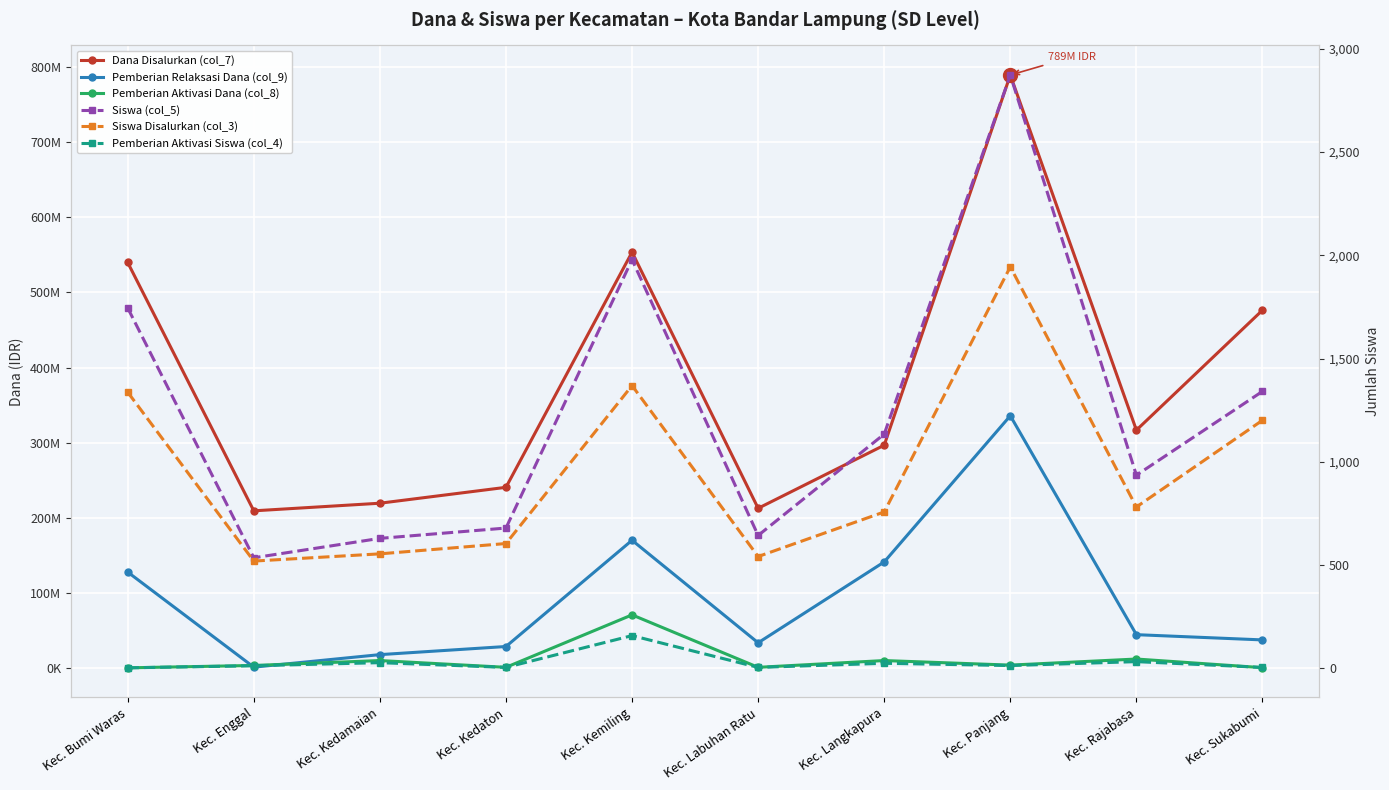

What is the average value of the Pemberian Relaksasi Dana (col_9) series?

94117500